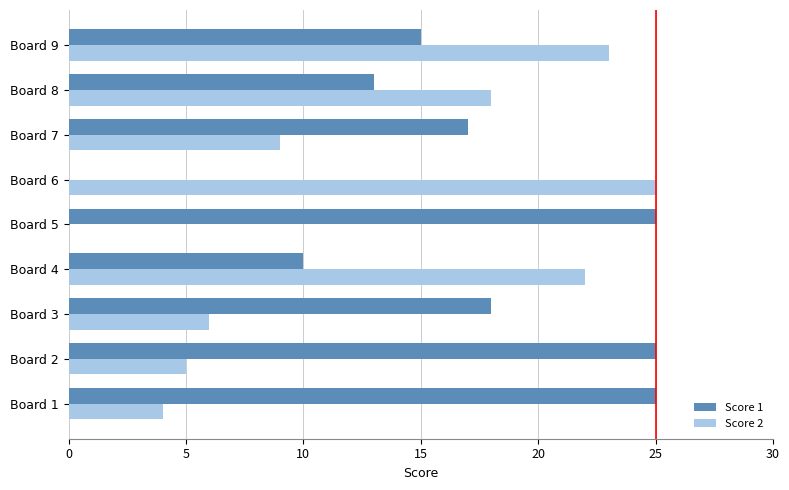

What is the total value across all series at Board 7?

26